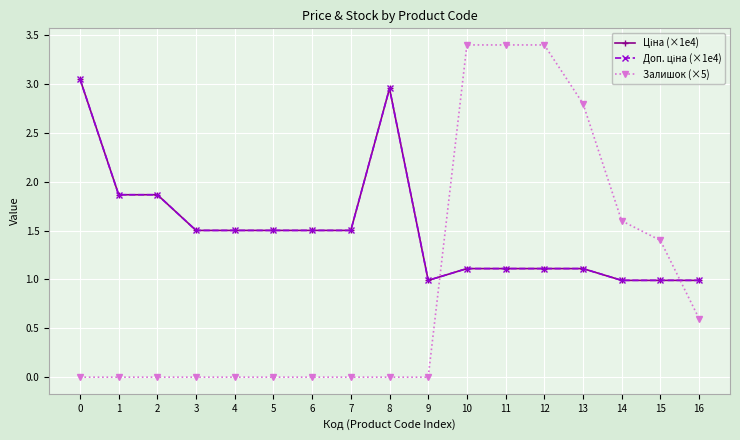

Does the chart have visible grid lines?

Yes